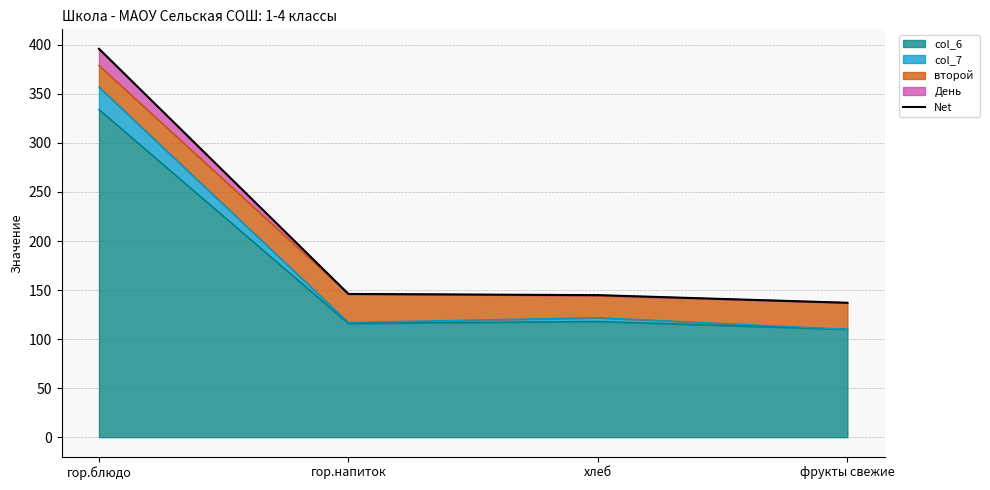

At which label does the data first exceed 146?

гор.блюдо